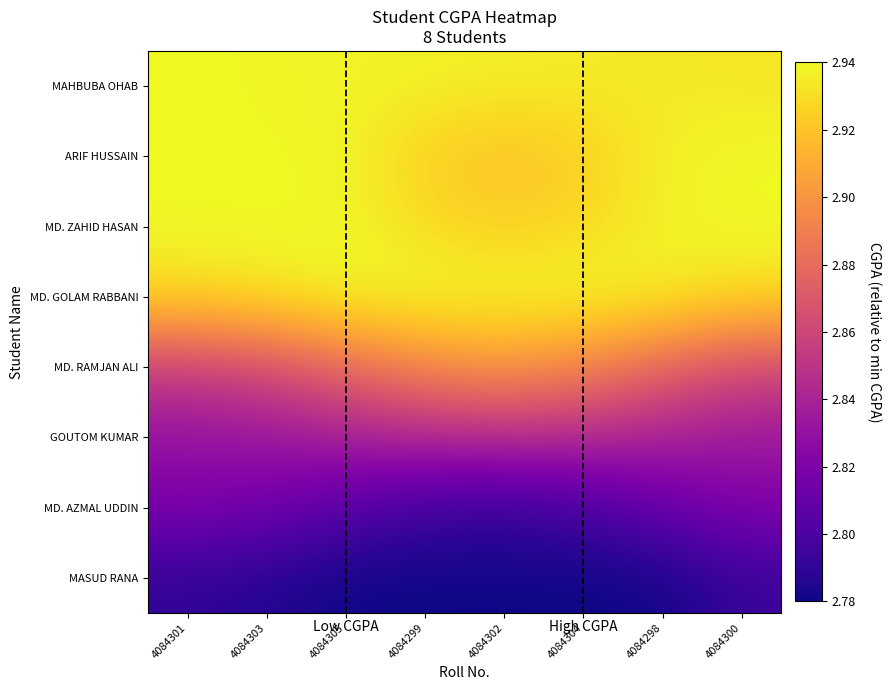

At which category is the sum across all series the highest?

4084305